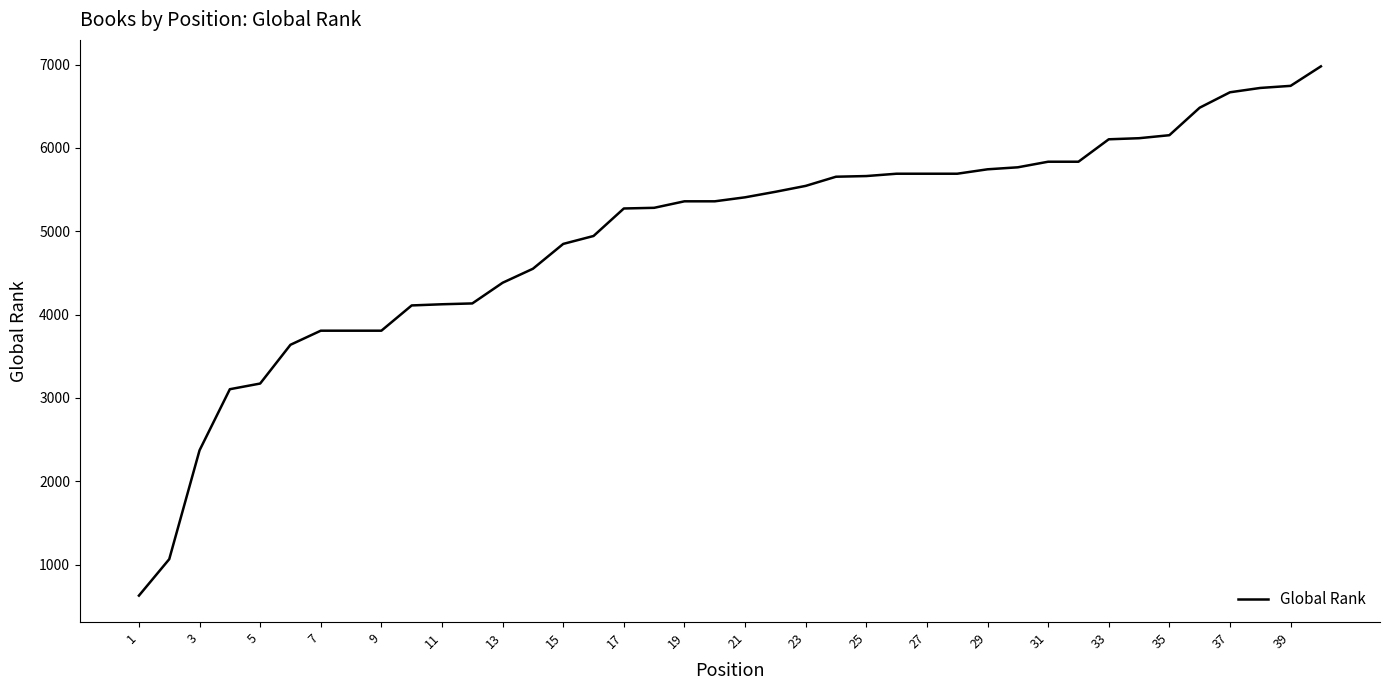

What is the difference between the second highest and minimum values?

6115